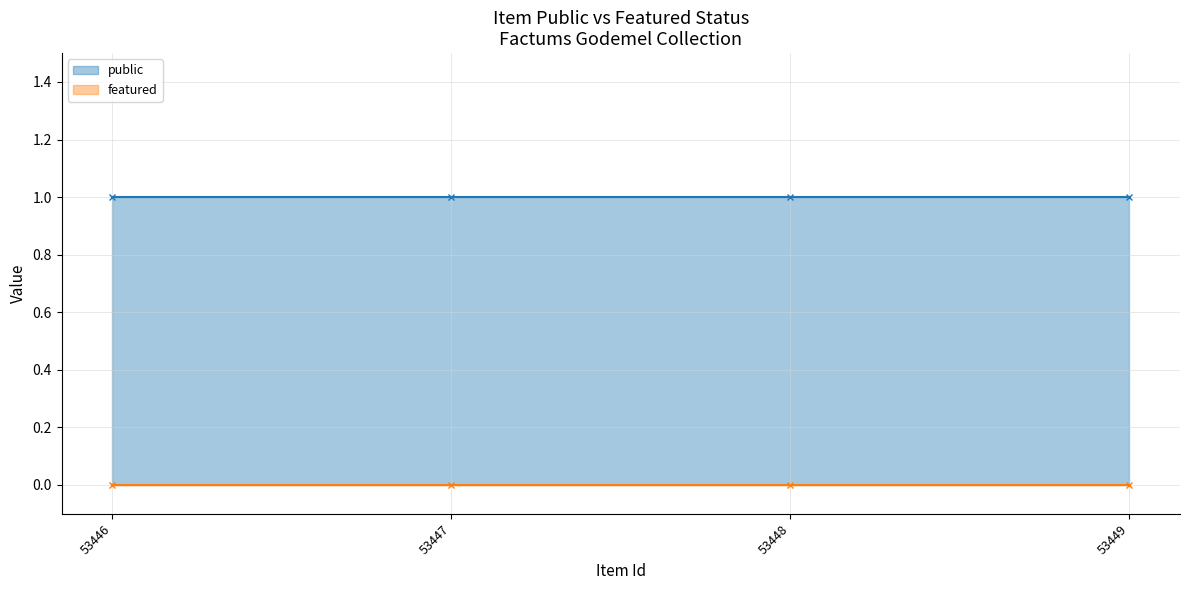

True or false: public has more than 2 interior local peaks.

False